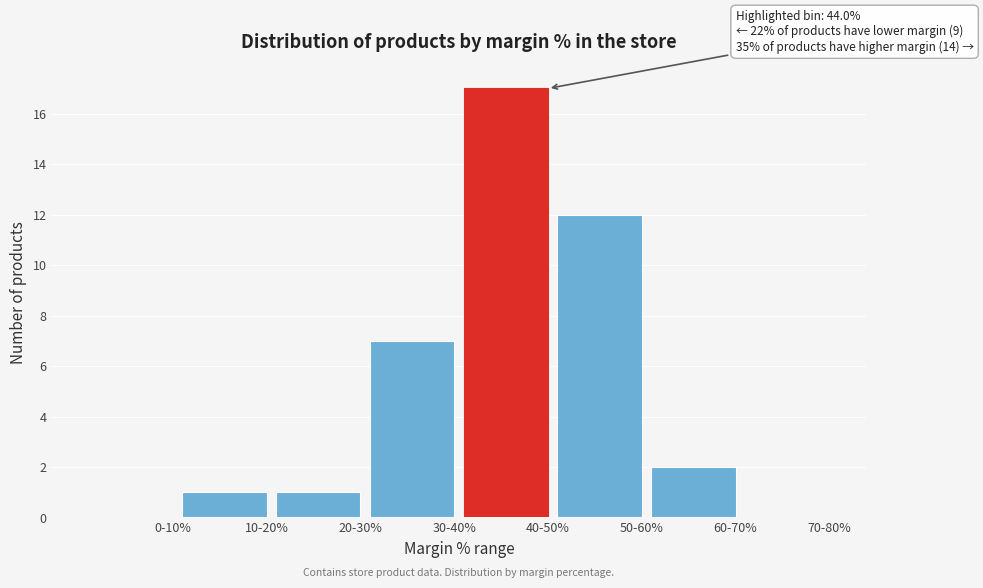

Reading left to right, what are all the values shown in this chart?

0-10%=0	10-20%=1	20-30%=1	30-40%=7	40-50%=17	50-60%=12	60-70%=2	70-80%=0